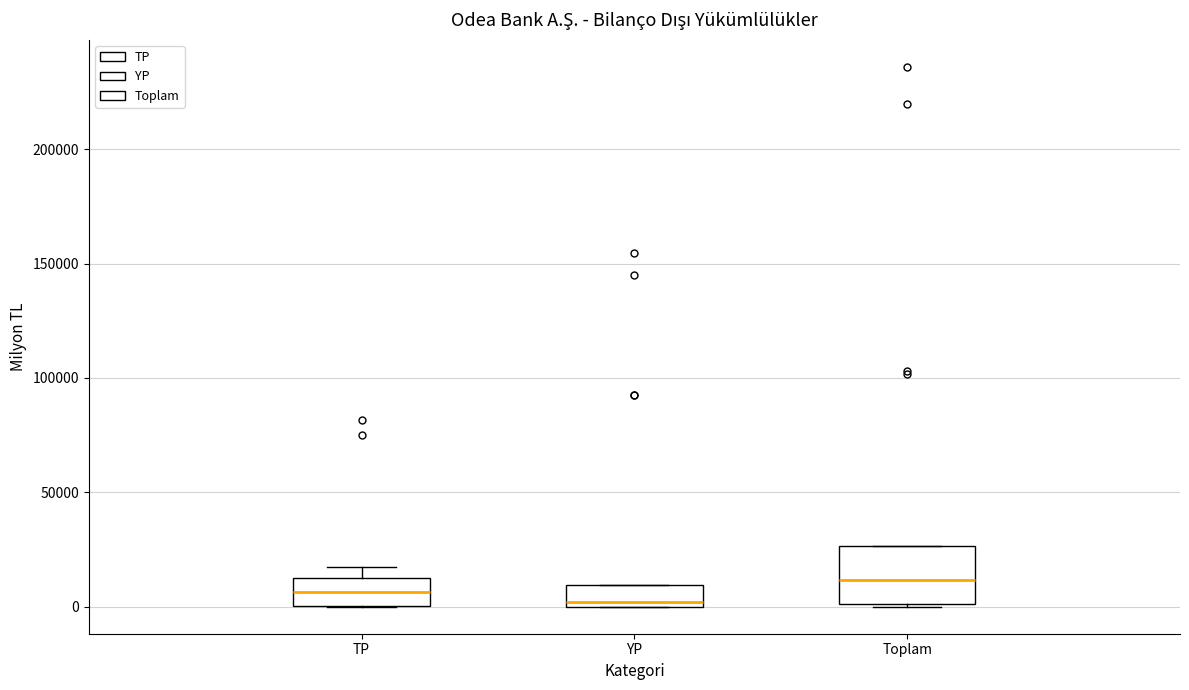

Comparing the boxes themselves (not the whiskers), which one is the tallest?

Toplam